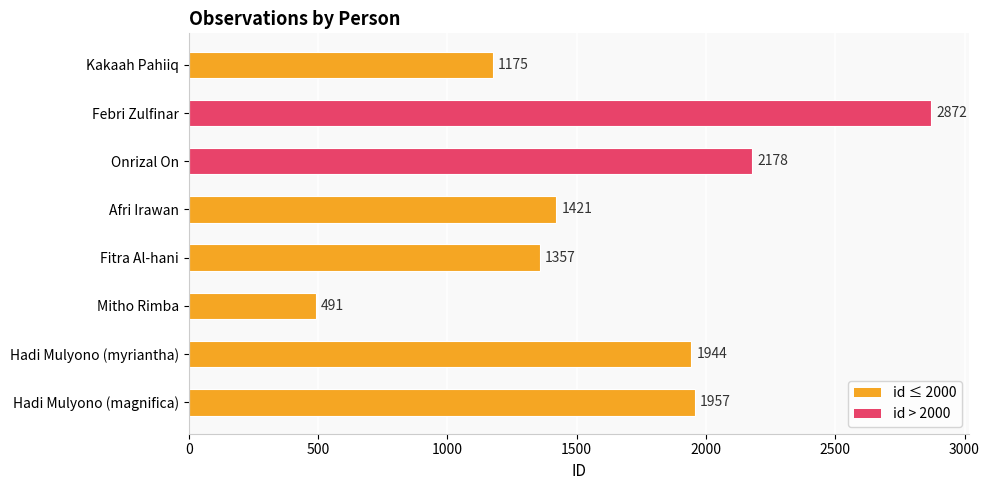

Is it true that the value at Febri Zulfinar is 2872?

True